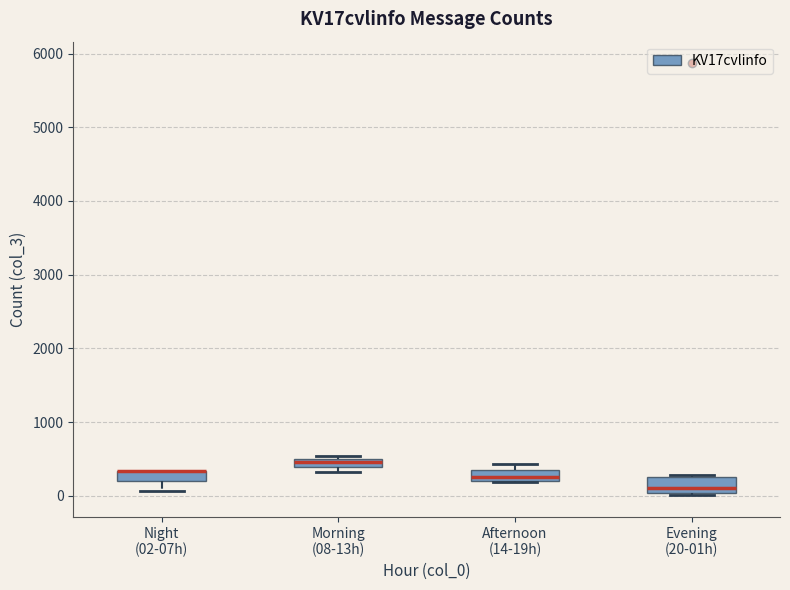

Where is the upper edge of the box for Morning (08-13h) on the y-axis? The values are not printed on the chart, so give them approximately, as read against the axis.

500